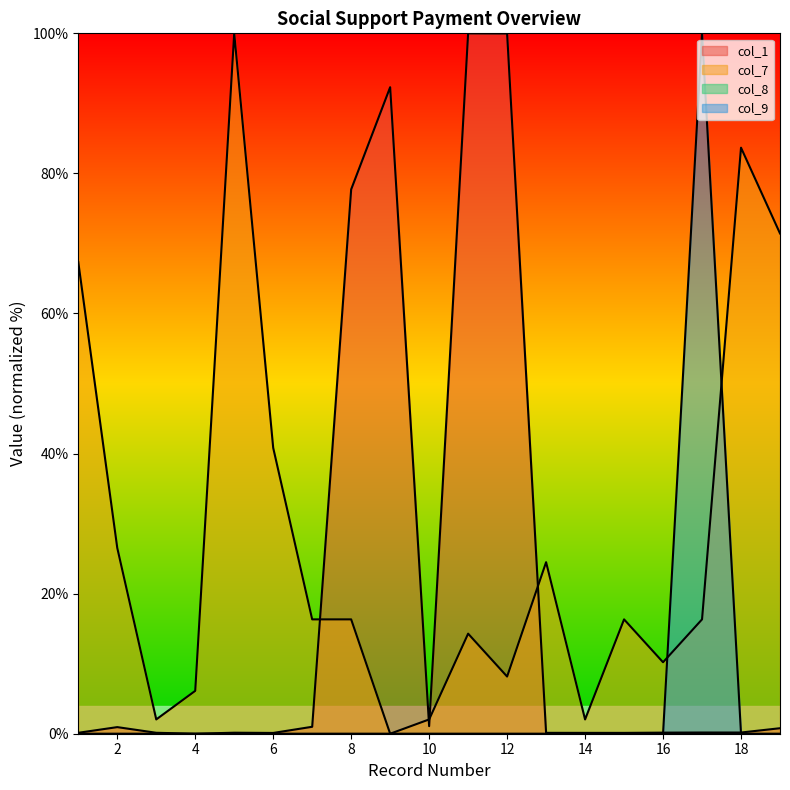

Which series has the largest range (max minus min)?

col_1